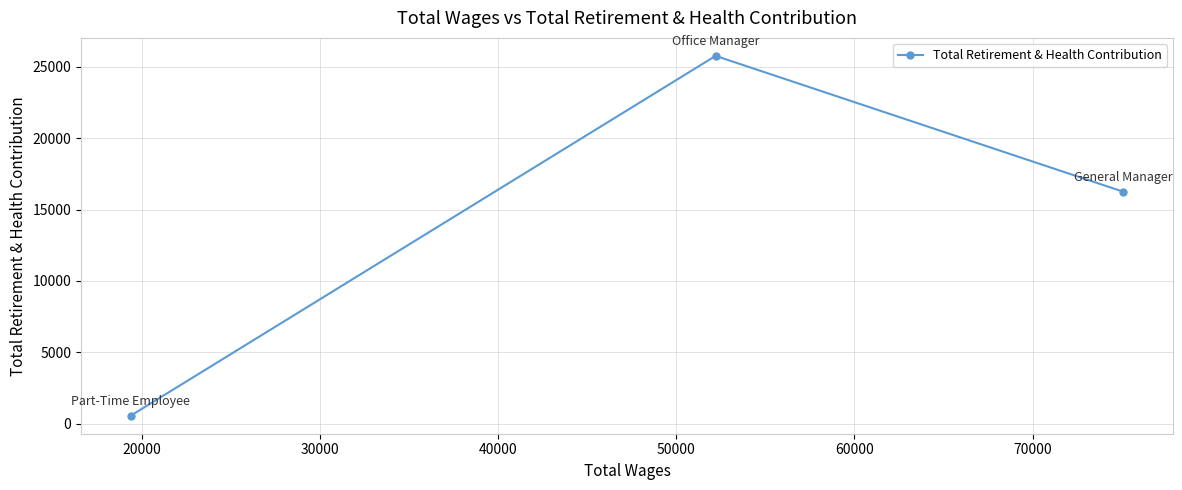

What is the value of the 3rd point from the left?

16254